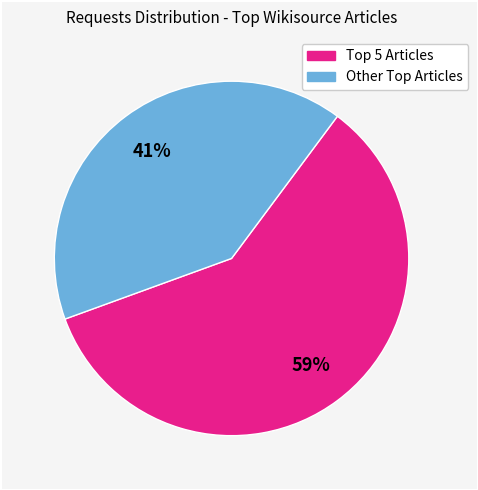

Does any single category account for the majority?

Yes